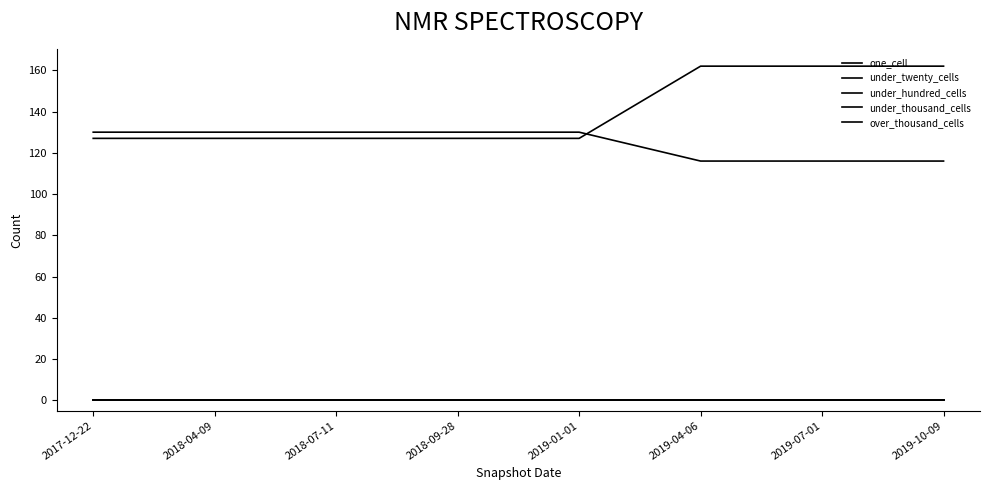

Does the chart have visible grid lines?

No